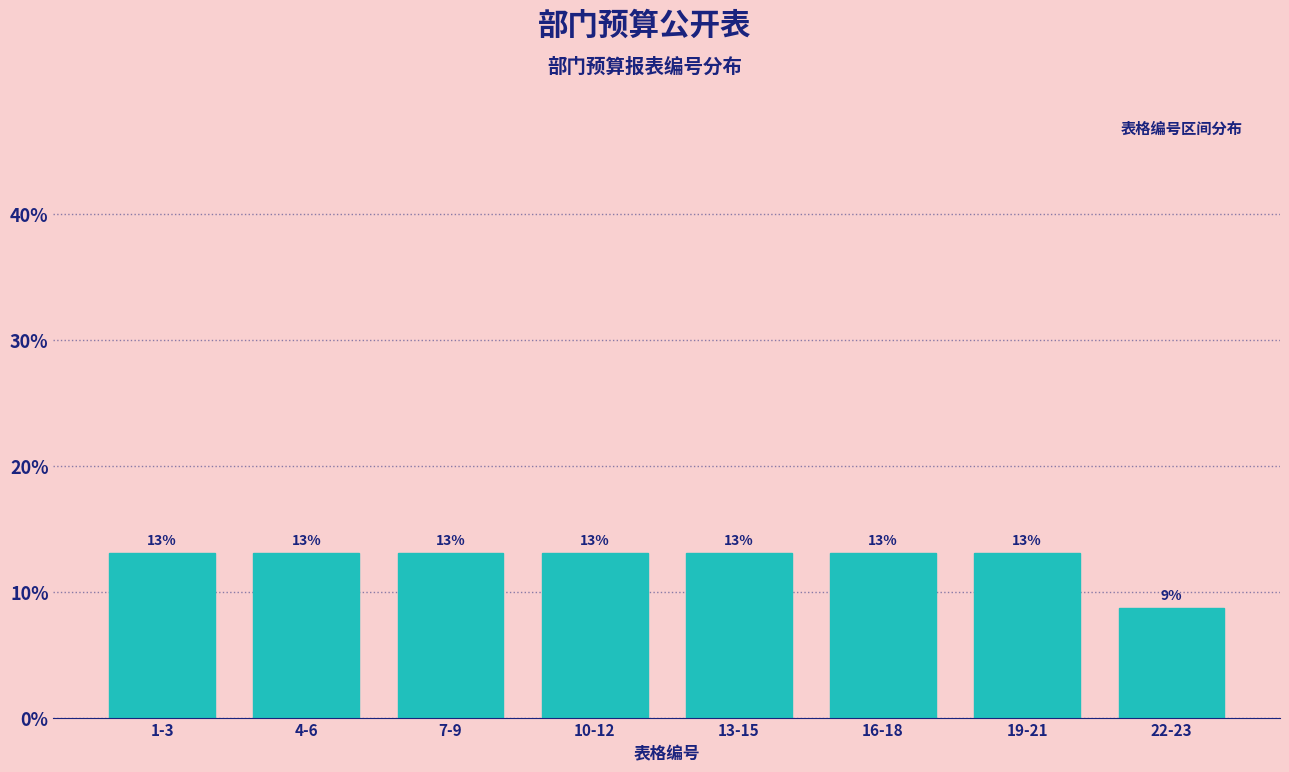

Which has a higher value, 10-12 or 22-23?

10-12